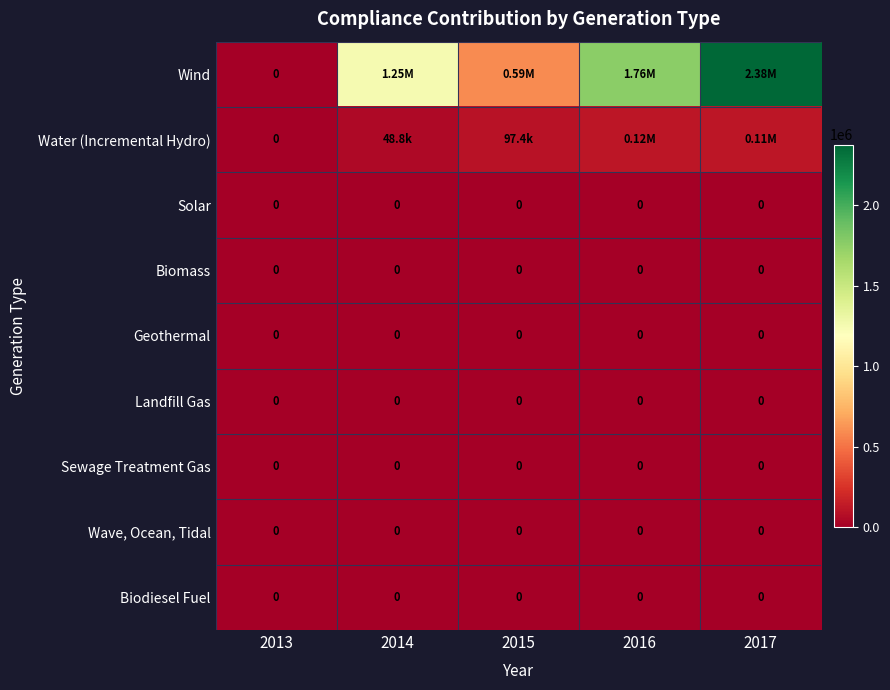

At which category is the sum across all series the highest?

2017